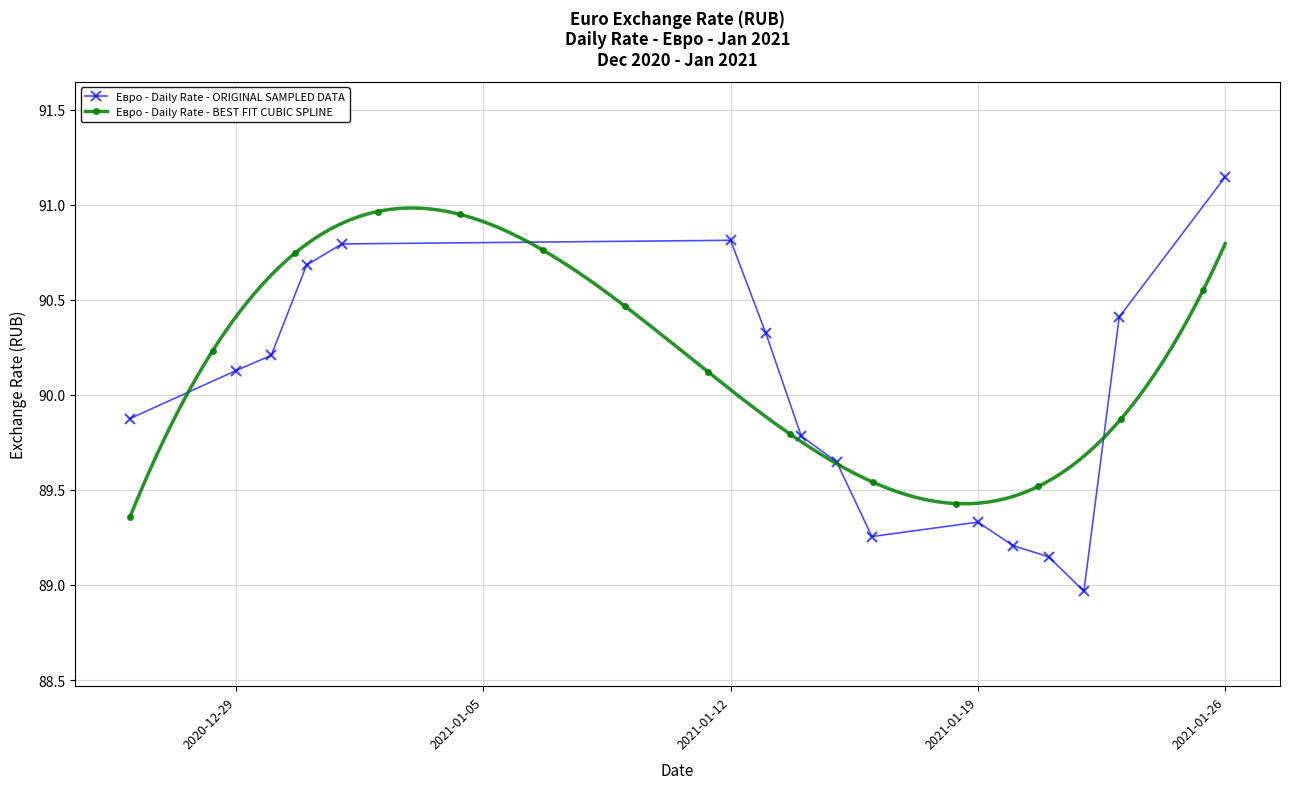

Where does the Евро - Daily Rate - ORIGINAL SAMPLED DATA series first go above 90?

2020-12-29